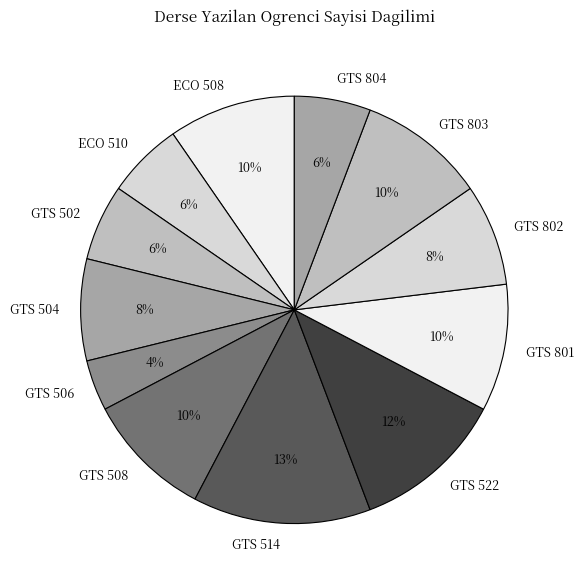

Is it true that ECO 510 is 6% of the pie?

True